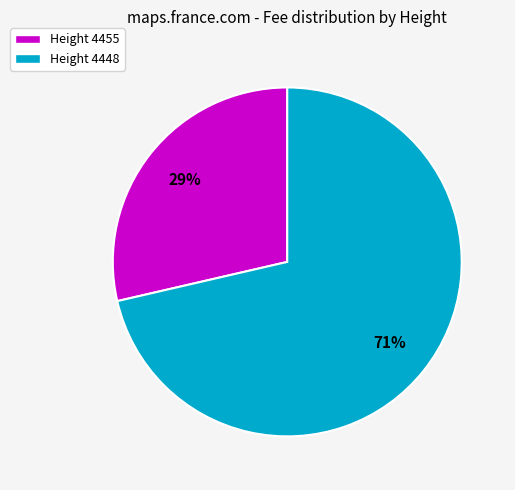

How many slices are in this pie chart?

2